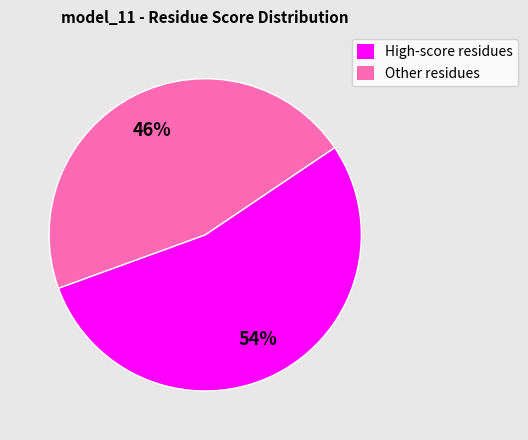

Is there a majority slice in this chart?

Yes